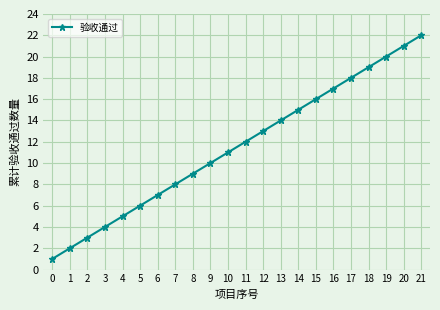

How many lines are shown in the chart?

1